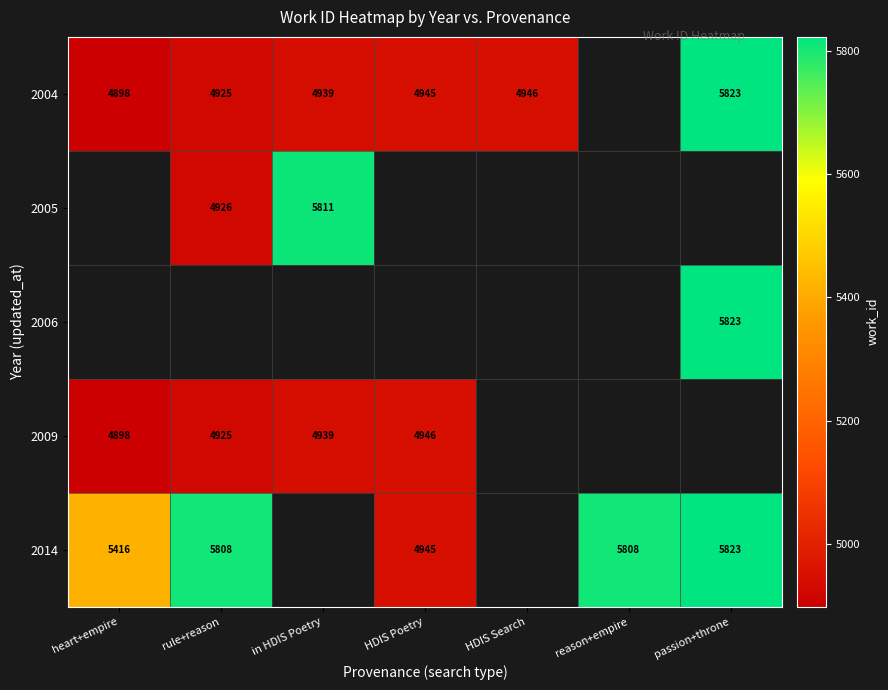

What is the difference between the 2014 values at rule+reason and heart+empire?

392